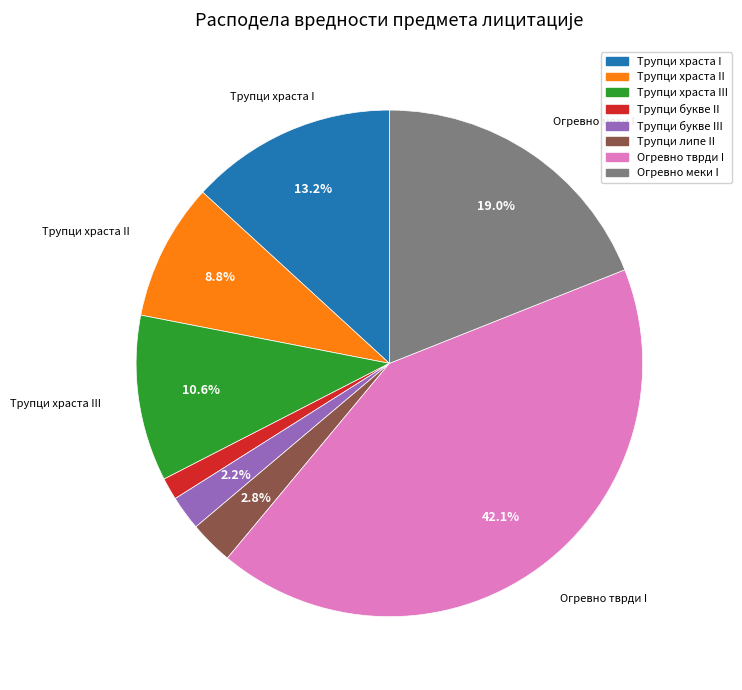

Is there a majority slice in this chart?

No